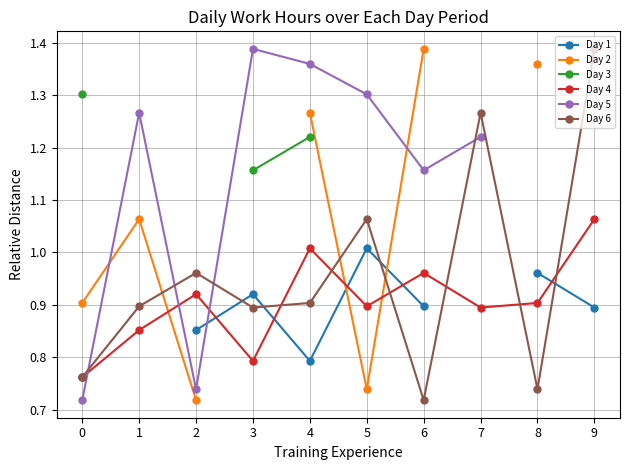

What is the total value across all series at 0?

5.2